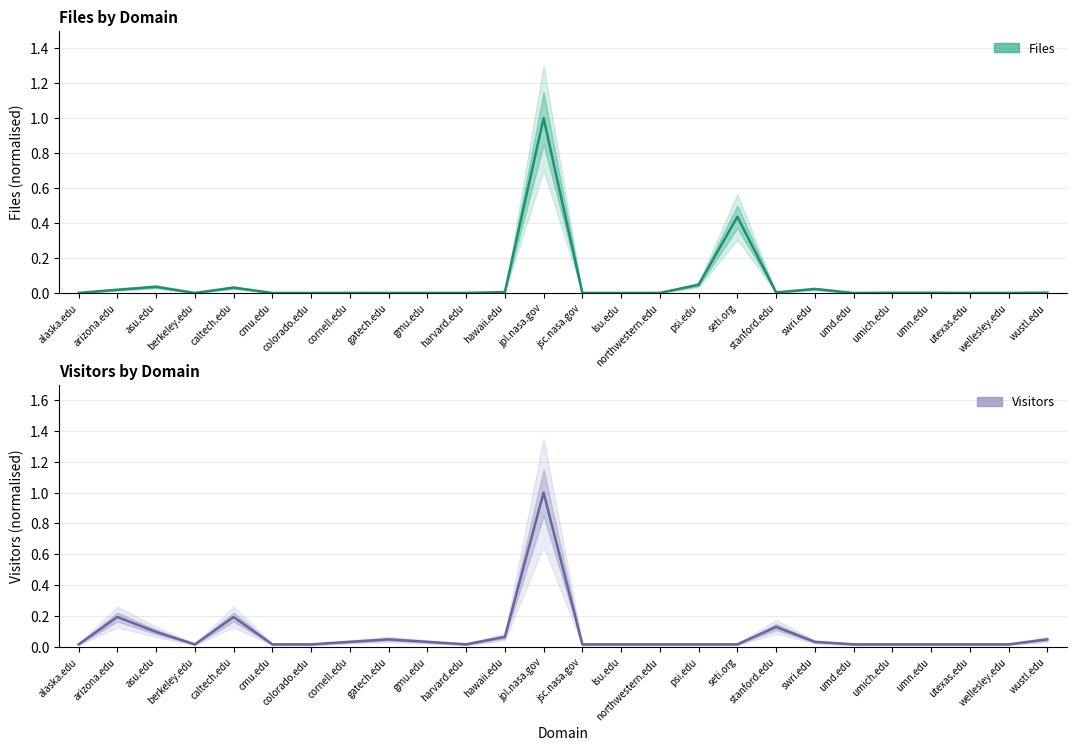

True or false: Files has a value of 0.0 at arizona.edu.

False